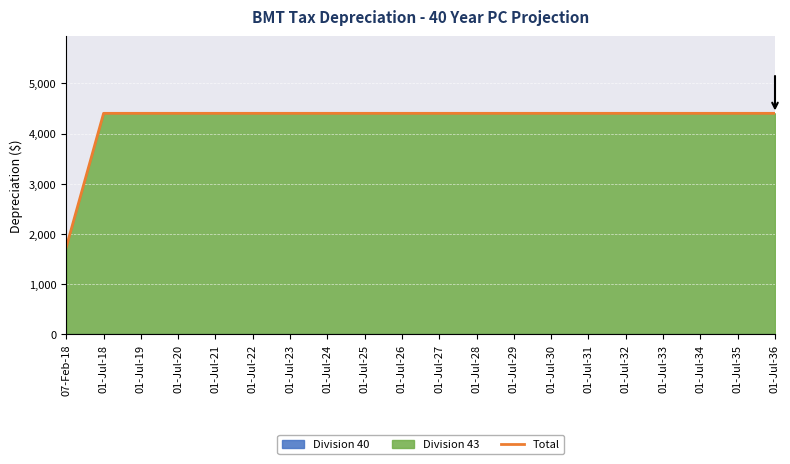

What is the value of the 6th point from the left?

4403